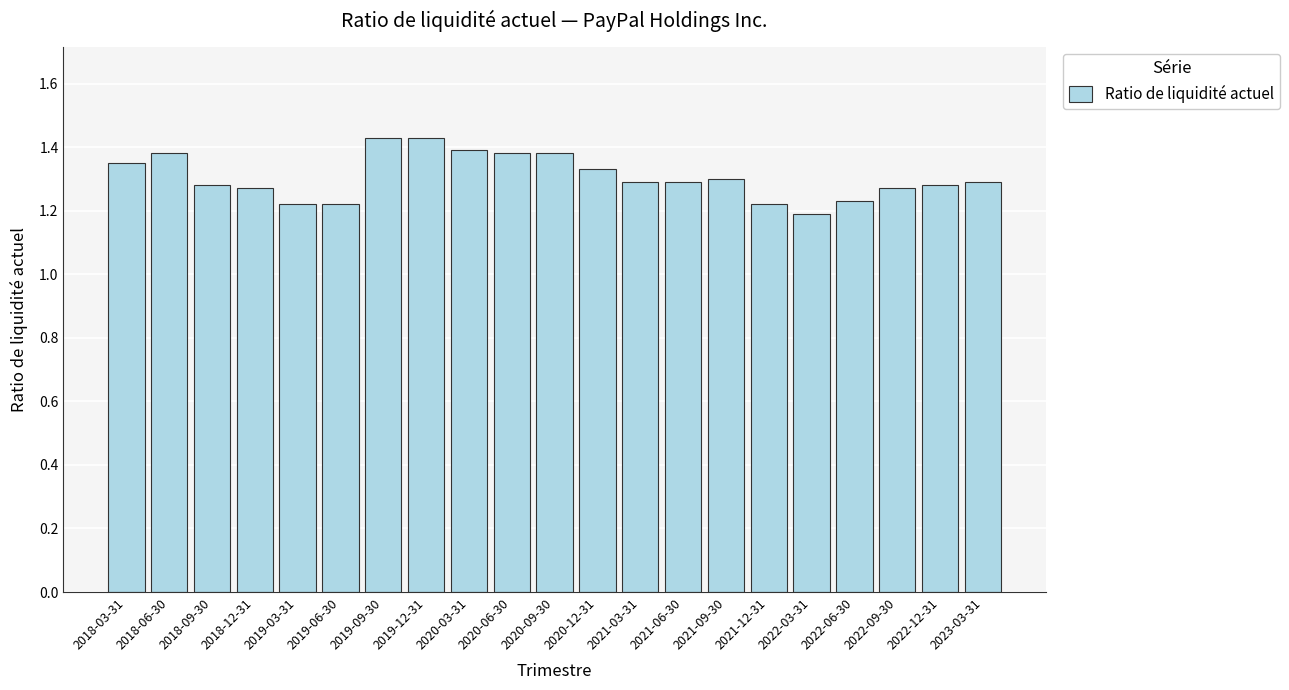

What is the label of the 6th bar from the left?

2019-06-30